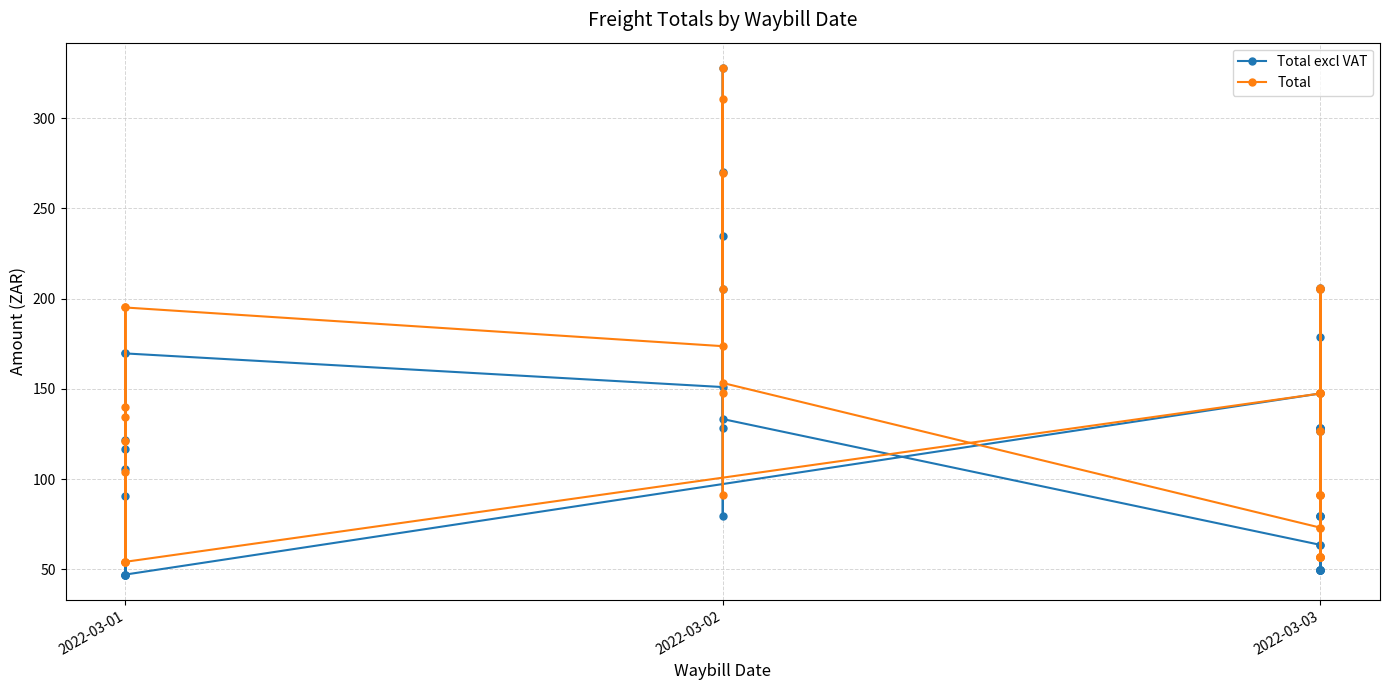

Between 2022-03-01 and 2022-03-03, which series saw the biggest shift?

Total